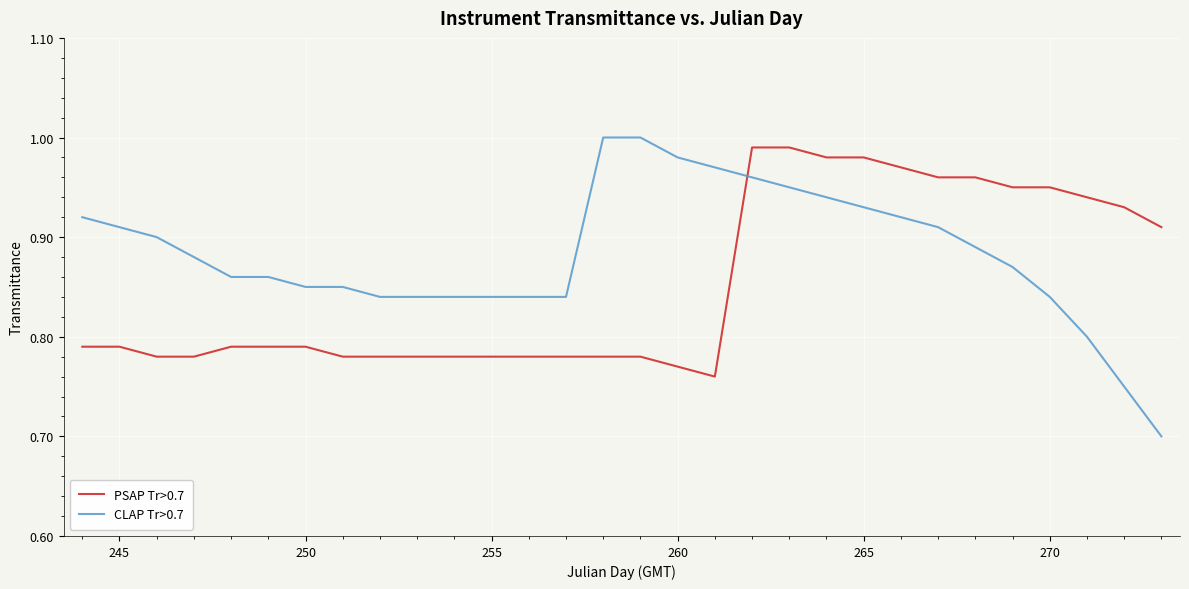

Which series has the largest range (max minus min)?

CLAP Tr>0.7